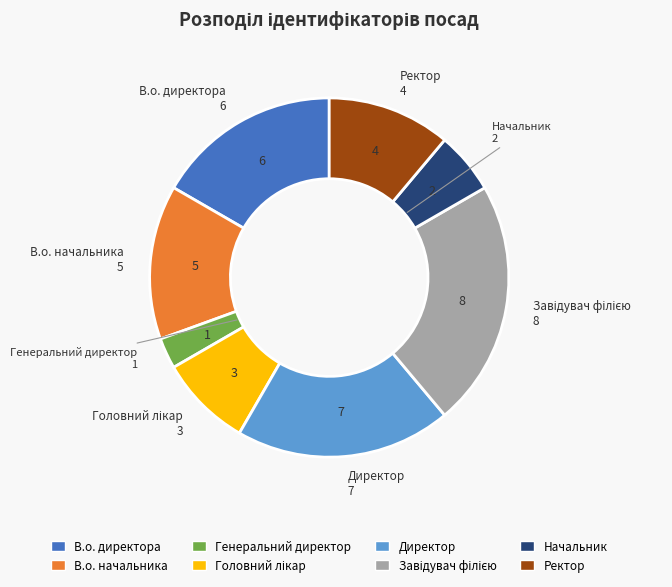

Which category has the smallest portion of the pie?

Генеральний директор